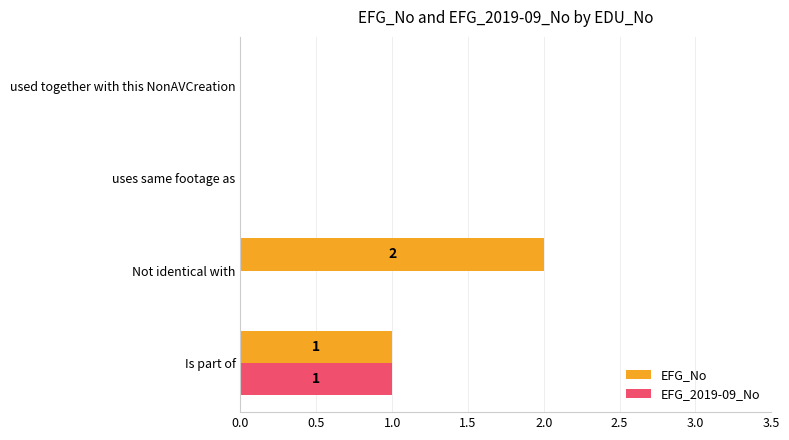

How many series are shown in this chart?

2